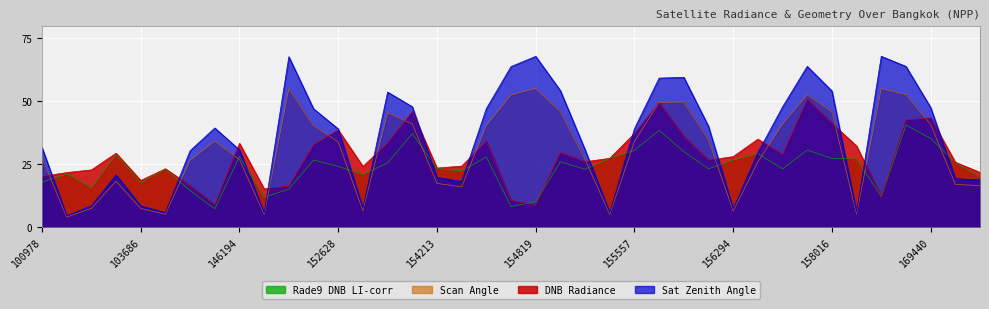

Is it true that satz equals 18.2 at 154406?

True